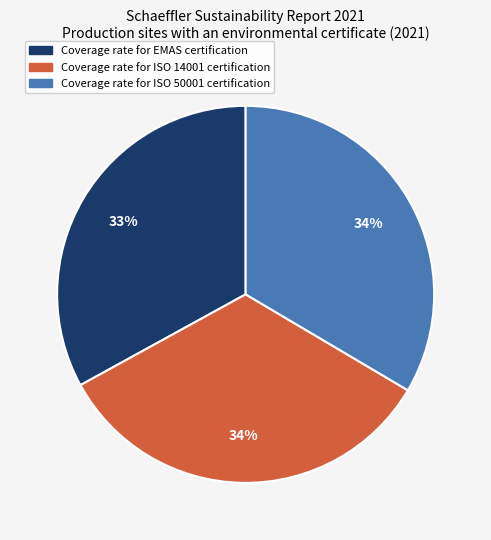

Which category has the smallest portion of the pie?

Coverage rate for EMAS certification